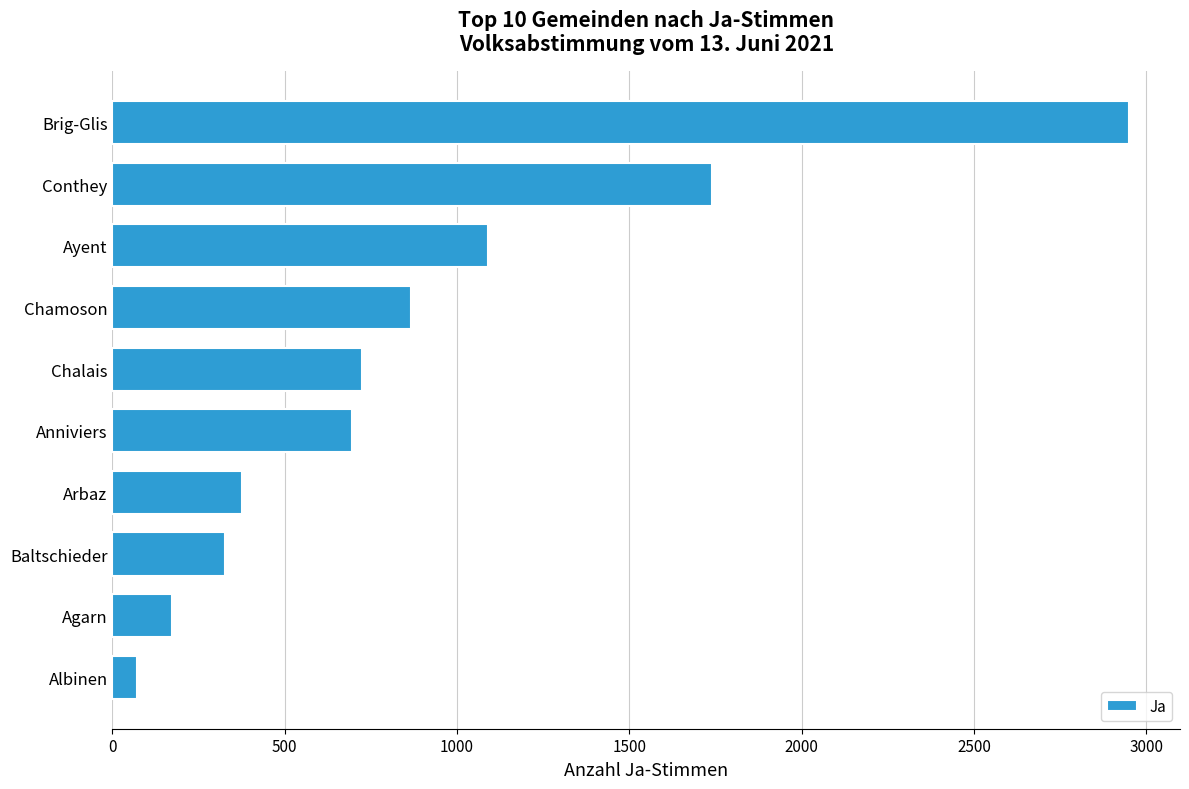

Between Baltschieder and Ayent, which is larger?

Ayent